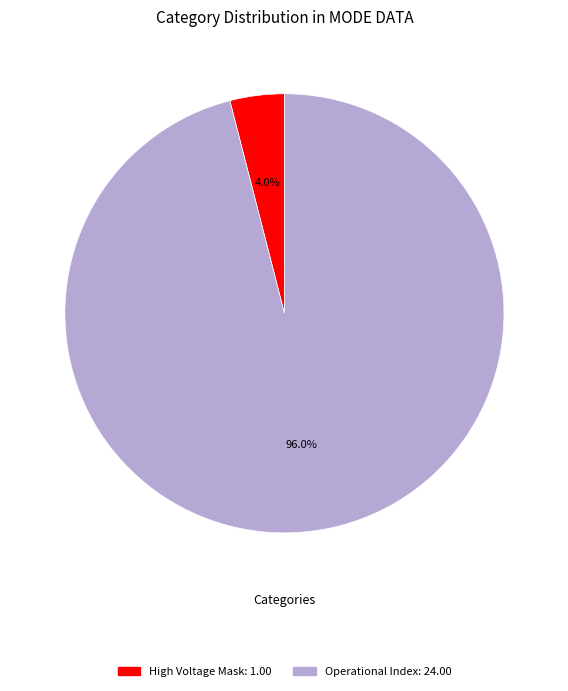

How many segments does this pie chart have?

2